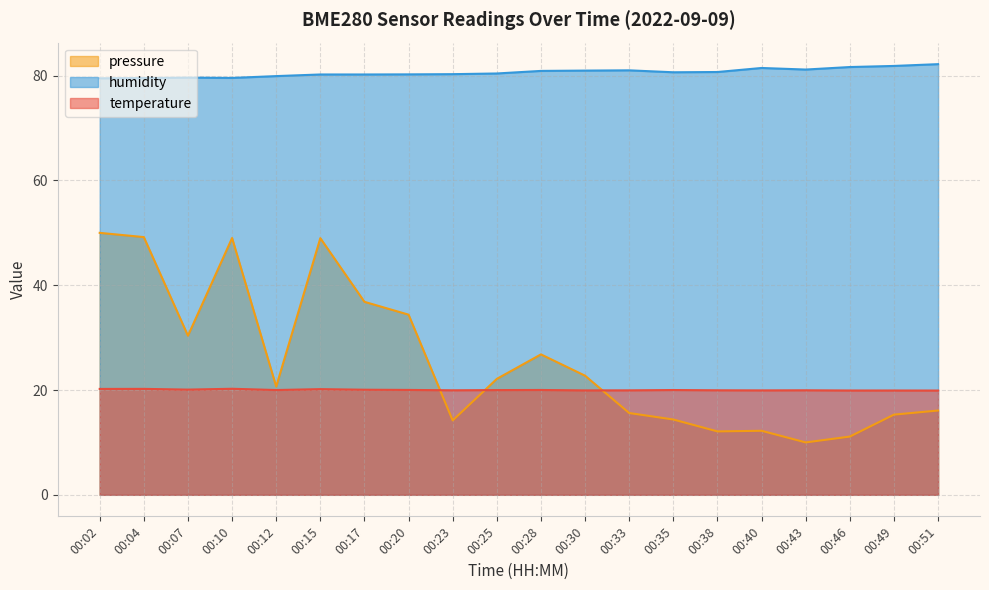

List the series in order of their peak value, highest first.

humidity, pressure, temperature